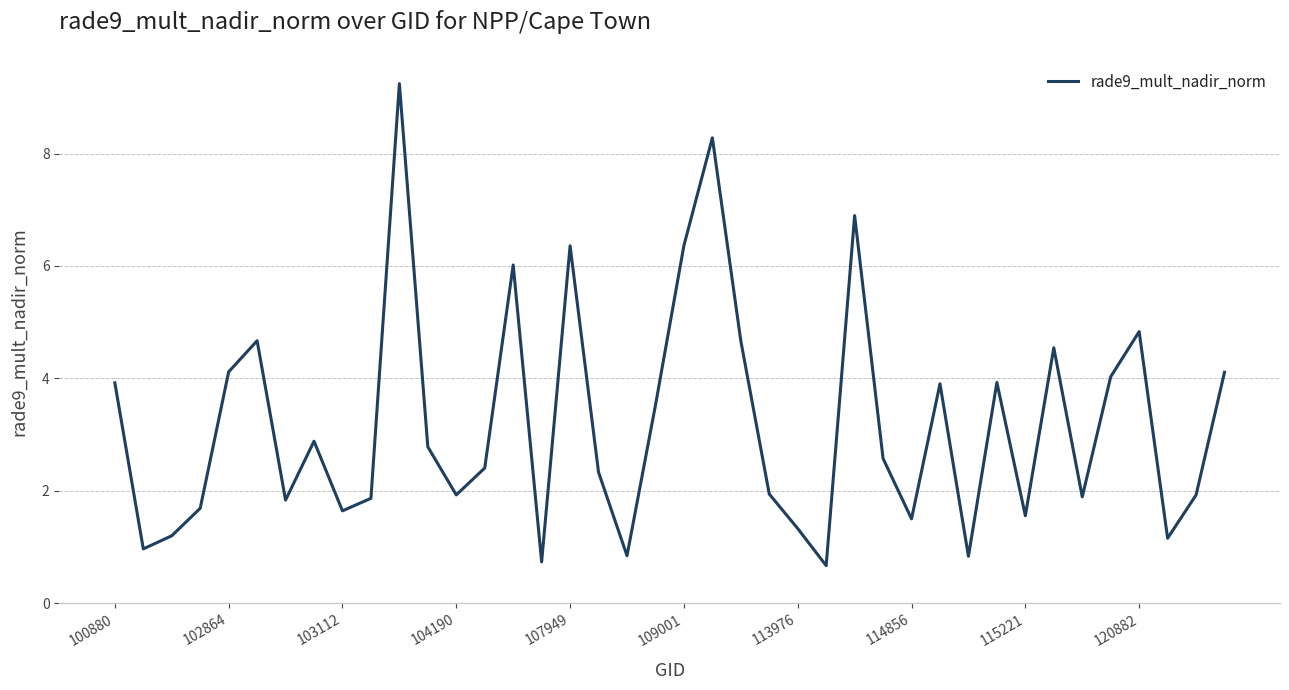

What is the smallest value displayed?

0.7